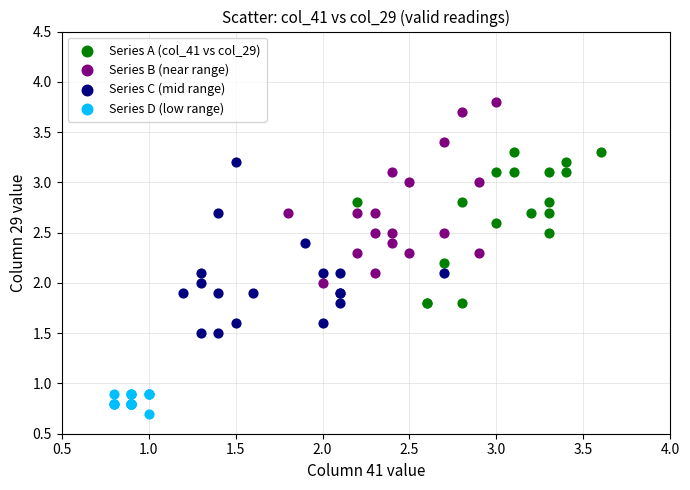

Which series contains the lowest Y value?

Series D (low range)